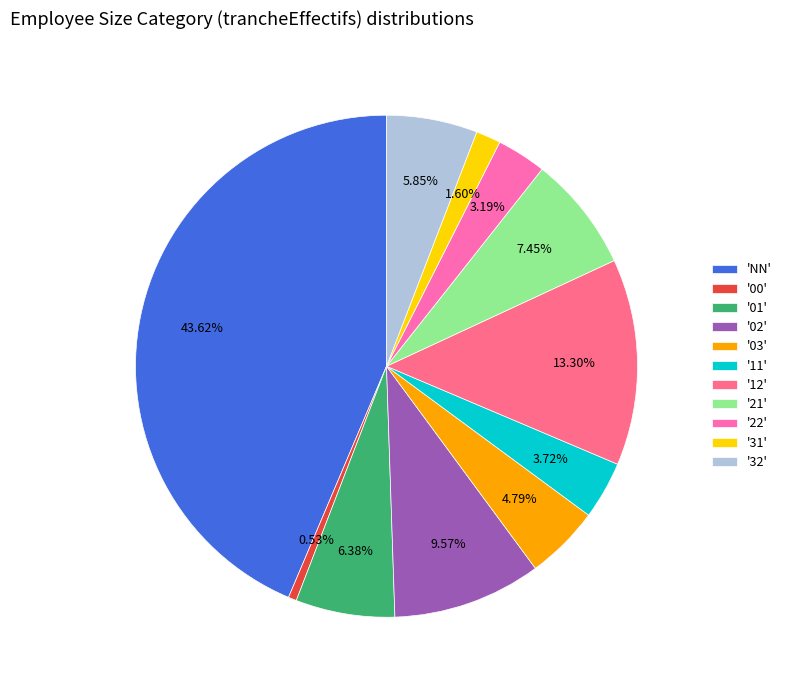

What is the largest slice in the pie chart?

'NN'